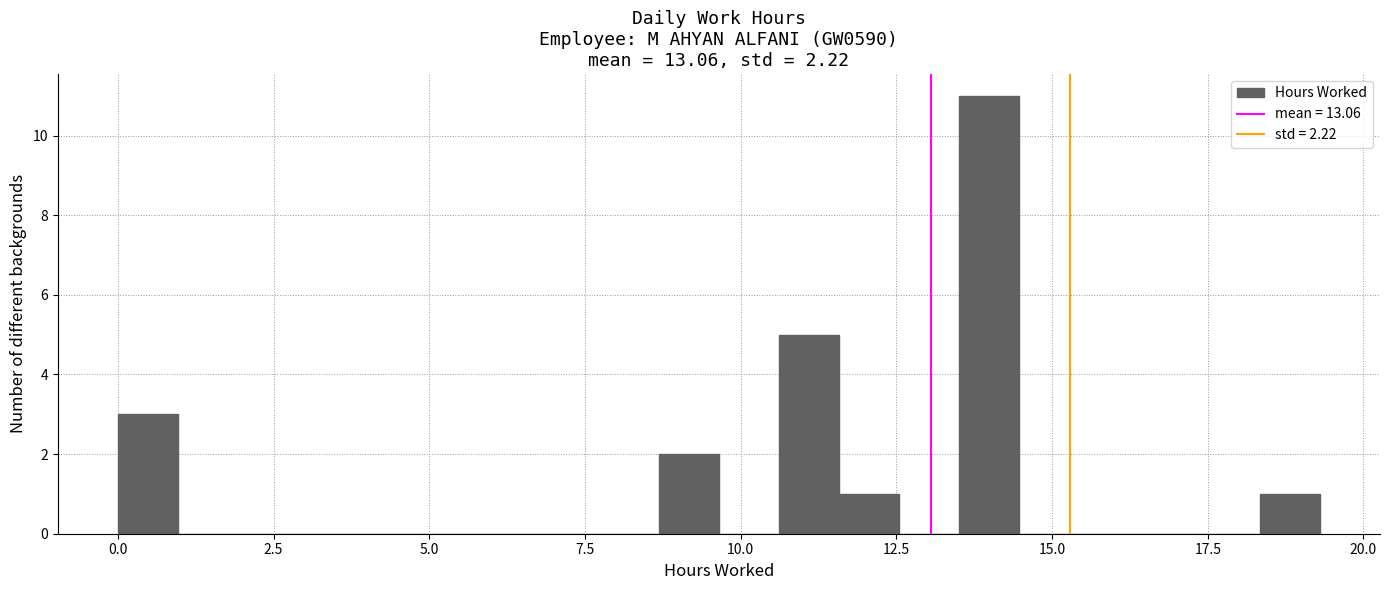

Around what value on the x-axis is the tallest bar? Give the approximate position of its centre, as read against the axis.

14.0